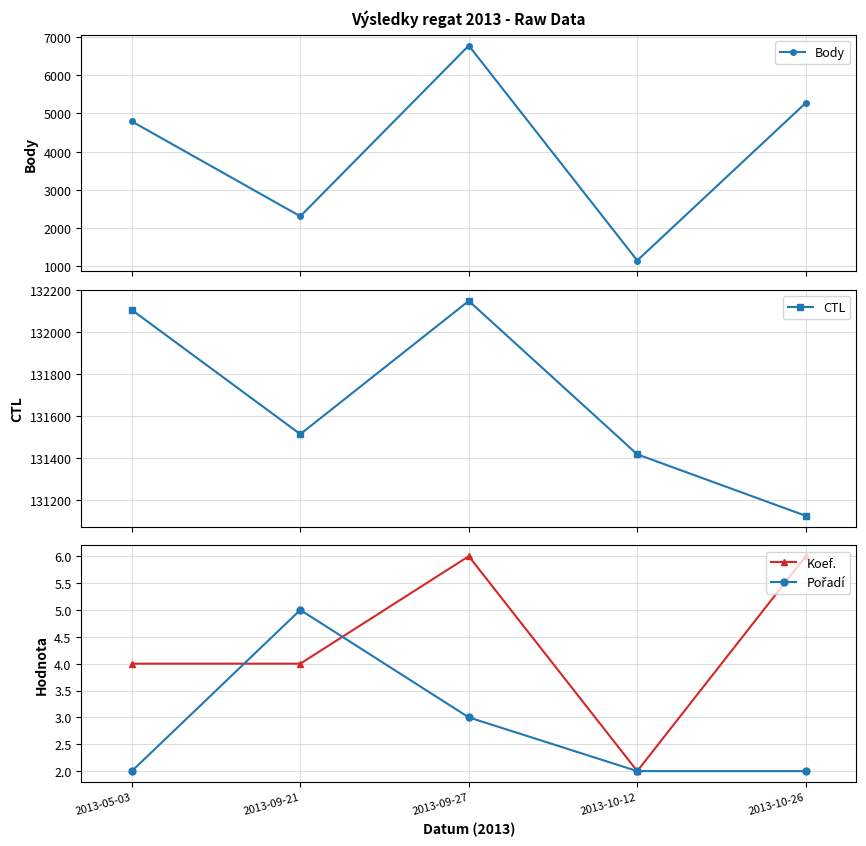

At 2013-09-27, list the series in order from largest to smallest.

CTL, Body, Koef., Pořadí